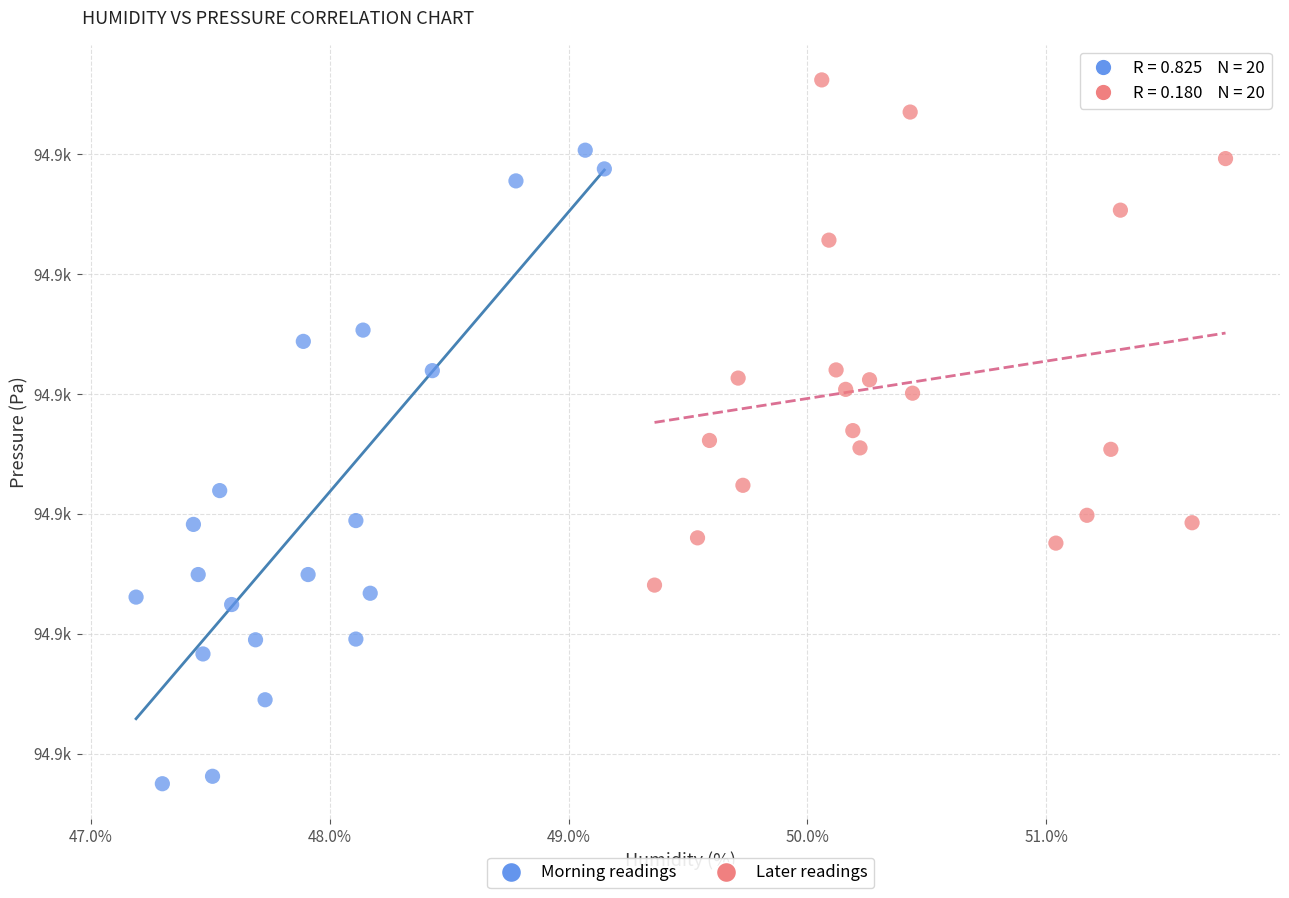

Which series reaches the minimum Y coordinate?

Morning readings